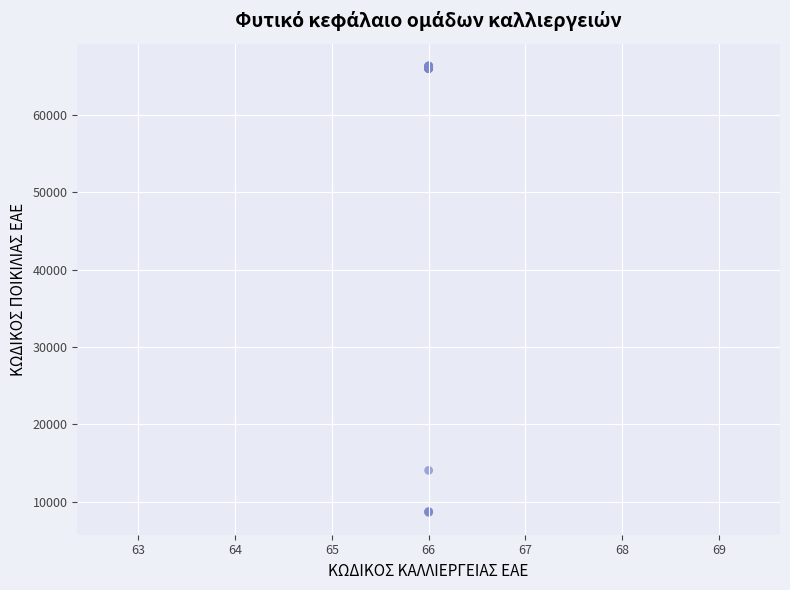

What Y value in the scatter plot is closest to 37463?

14036